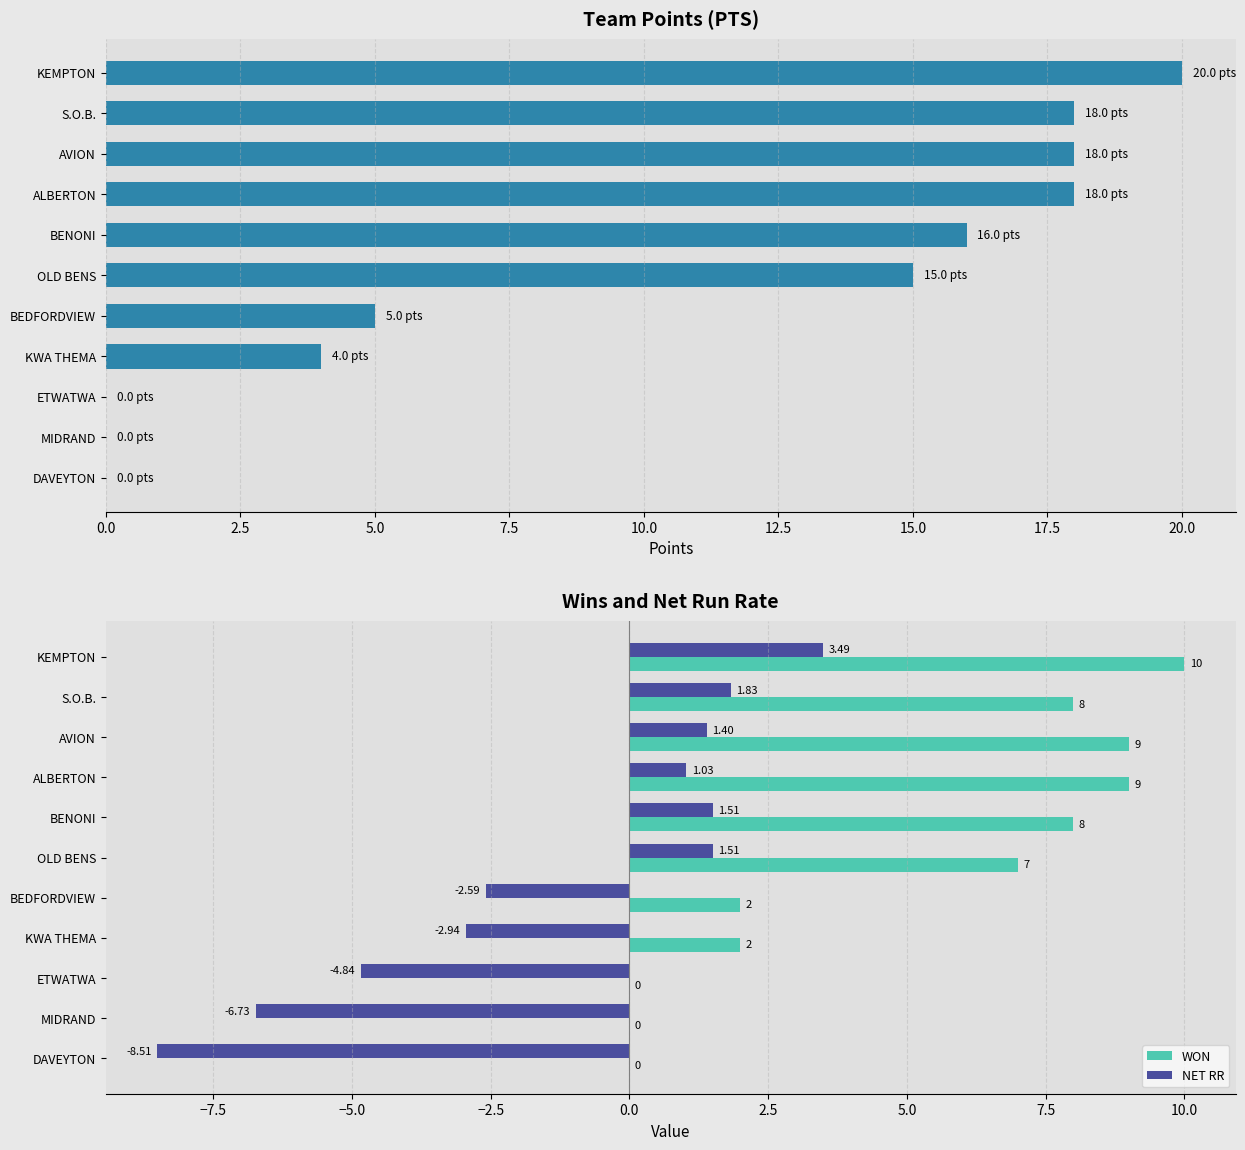

Which category has the highest value in the WON series?

KEMPTON